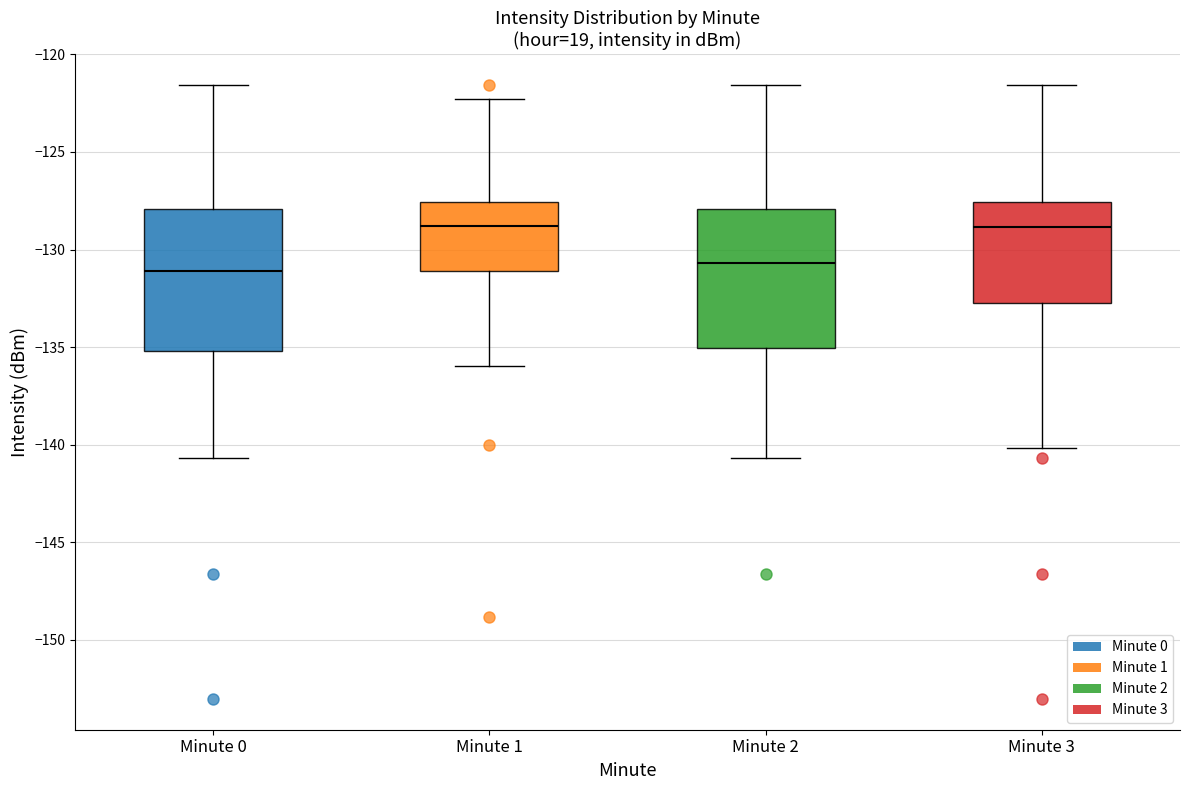

Reading left to right, transcribe this box plot: for each box, give where its median line is, the range the box spans, and where its two whiskers end, as read against the y-axis. The values are not printed on the chart, so give them approximately, as read against the axis.

Minute 0: median -131.0, box -135.0 to -128.0, whiskers -140.5 to -121.5
Minute 1: median -129.0, box -131.0 to -127.5, whiskers -136.0 to -122.5
Minute 2: median -130.5, box -135.0 to -128.0, whiskers -140.5 to -121.5
Minute 3: median -129.0, box -132.5 to -127.5, whiskers -140.0 to -121.5